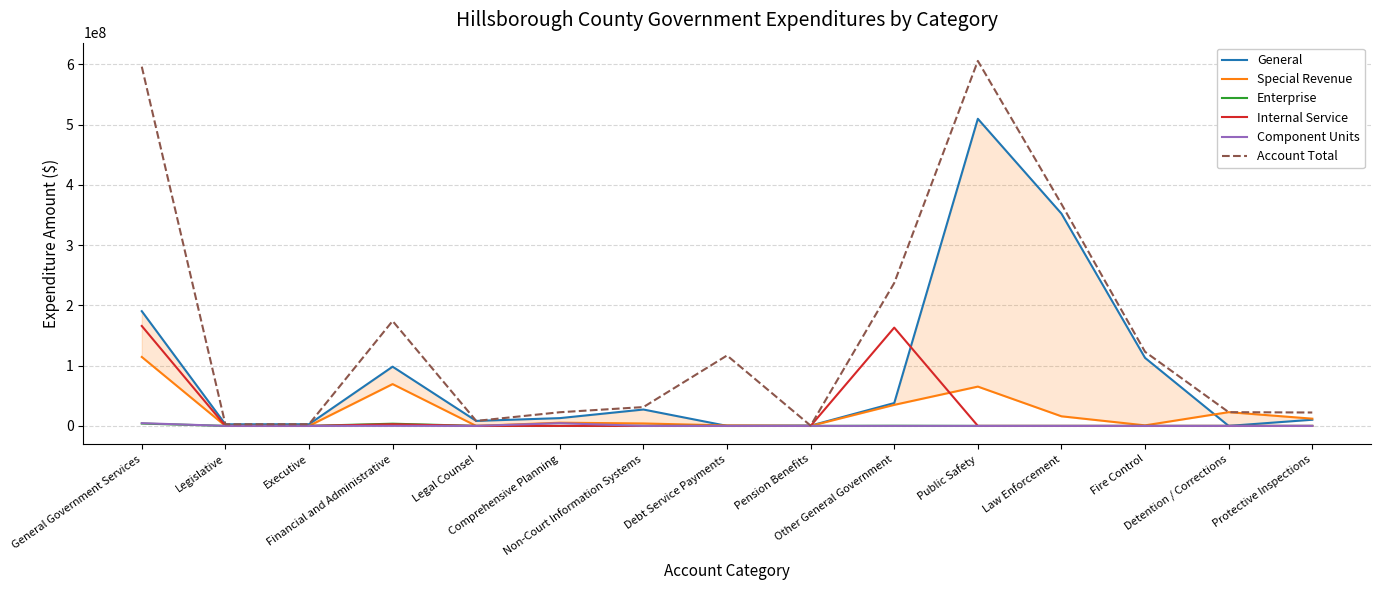

Which category has the lowest value across all series?

Legal Counsel